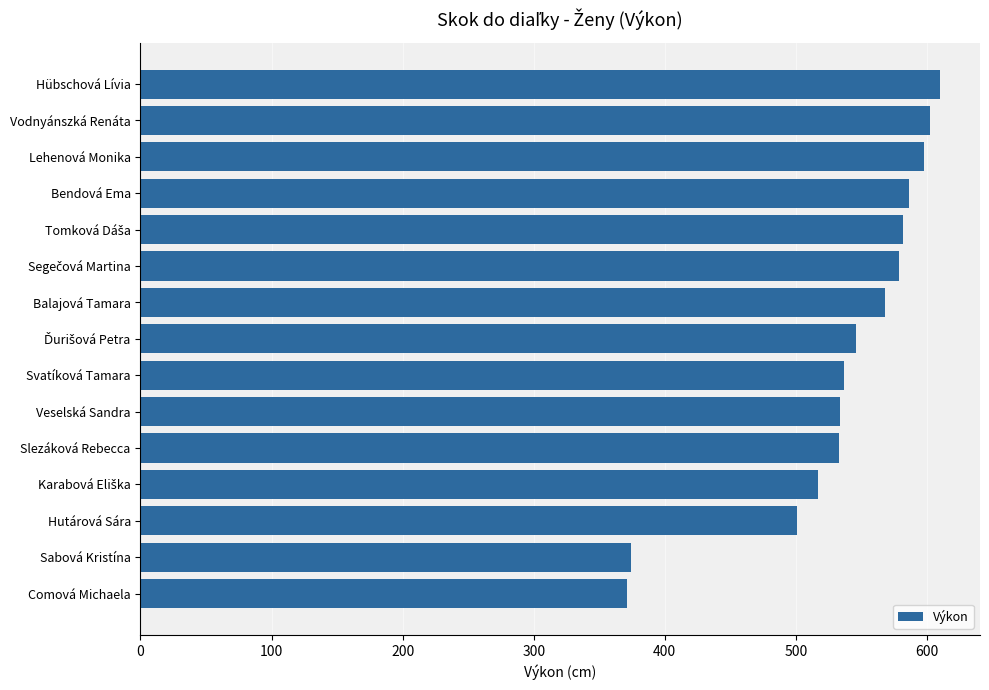

At which label is the value closest to 490?

Hutárová Sára